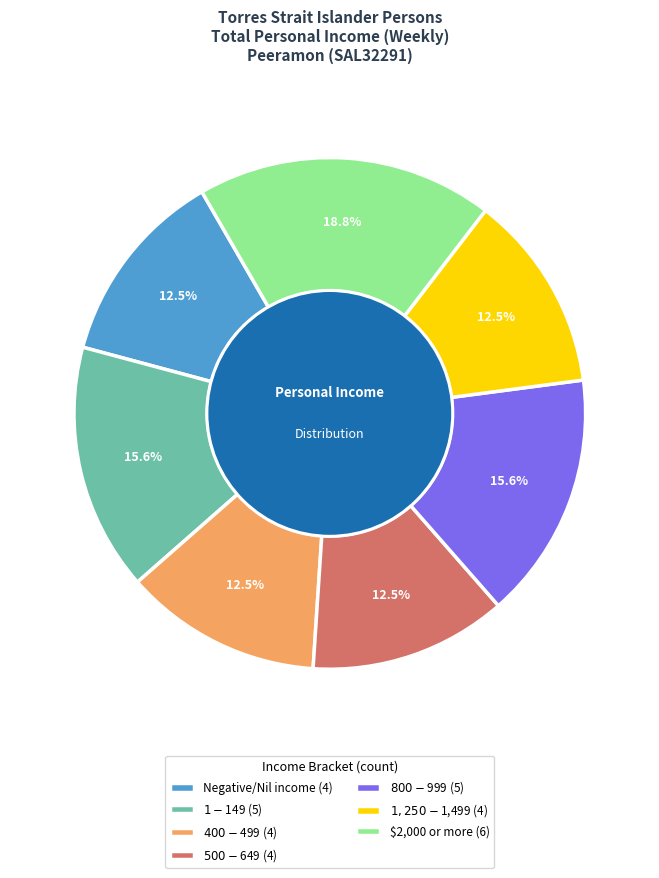

Does any single category account for the majority?

No